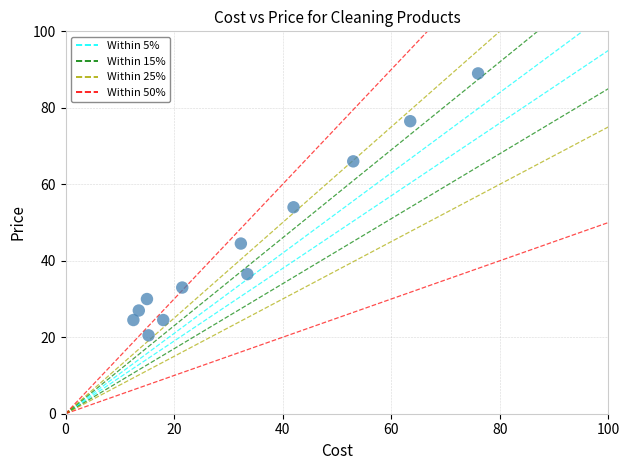

What is the average X value?

33.0